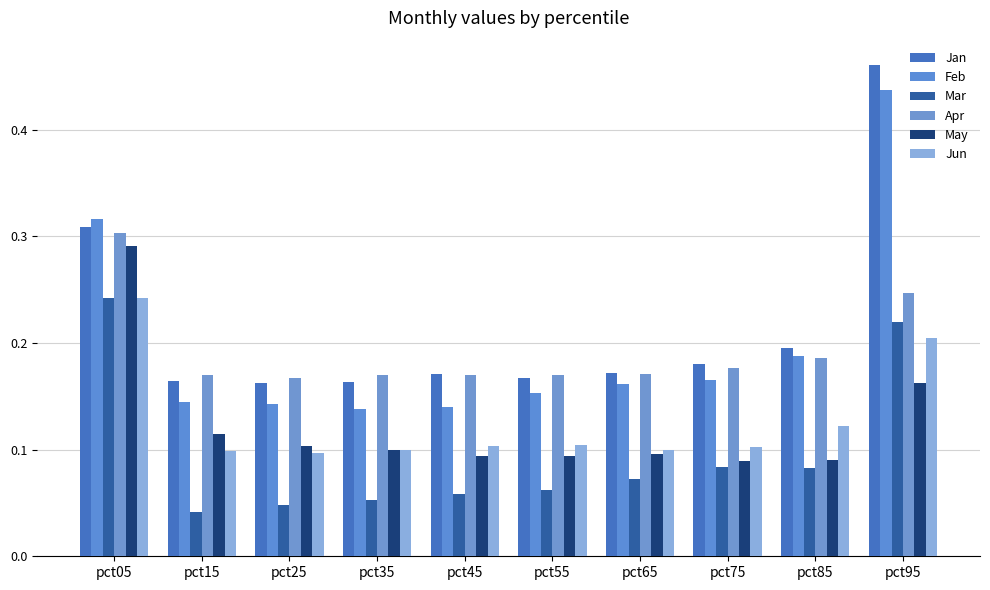

What is the value of the May bar at the 4th from the left?

0.1